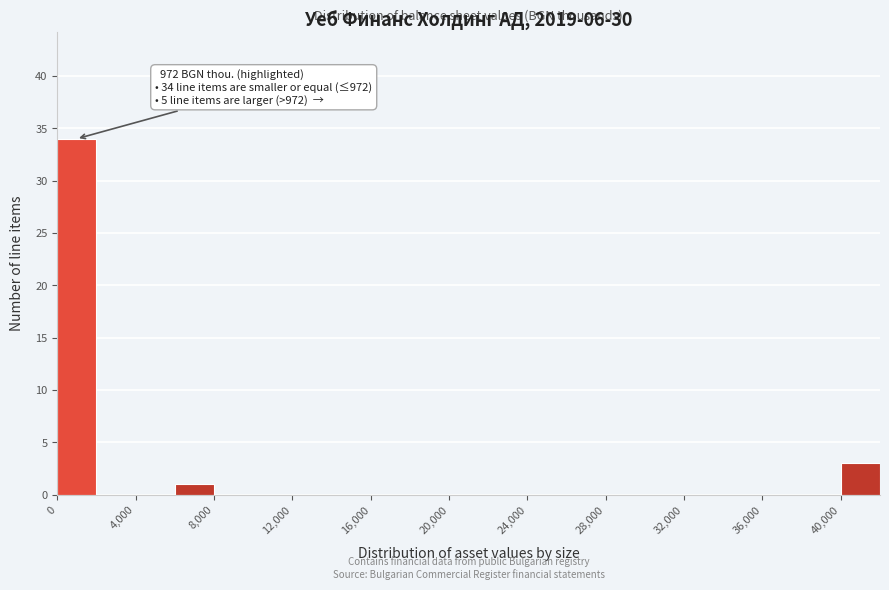

Over which range of the x-axis is the bar tallest?

0 to 2000